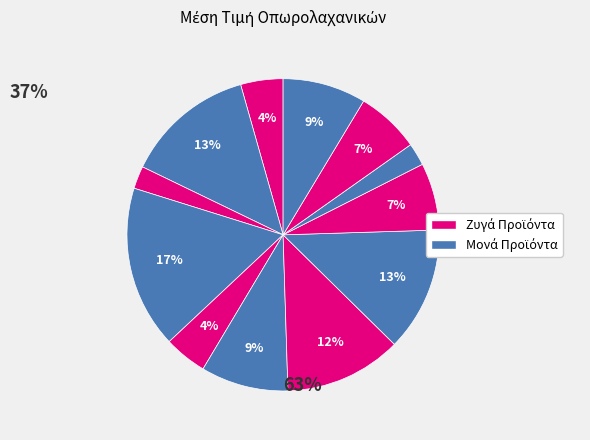

Count the number of slices in the pie.

12